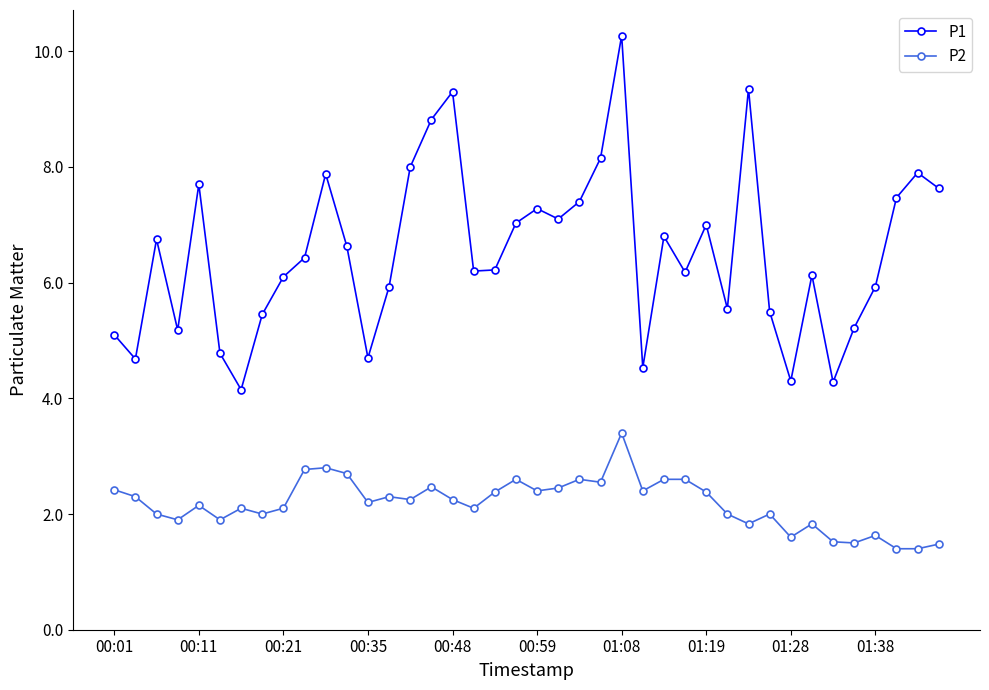

What is the sum of all P2 values?

87.3